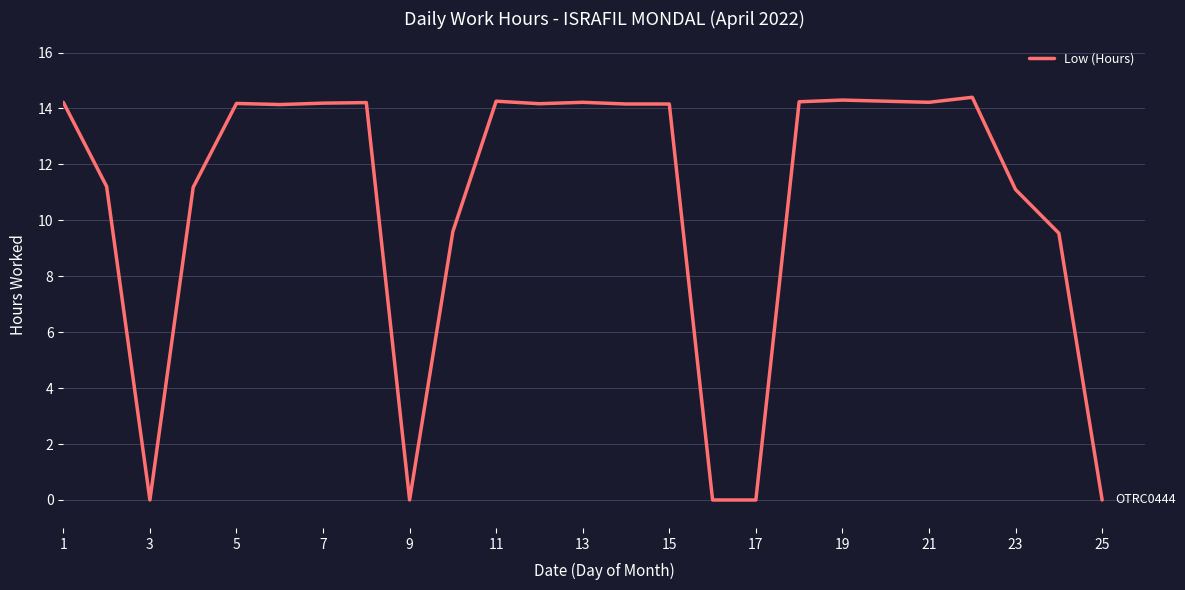

How many lines are shown in the chart?

1